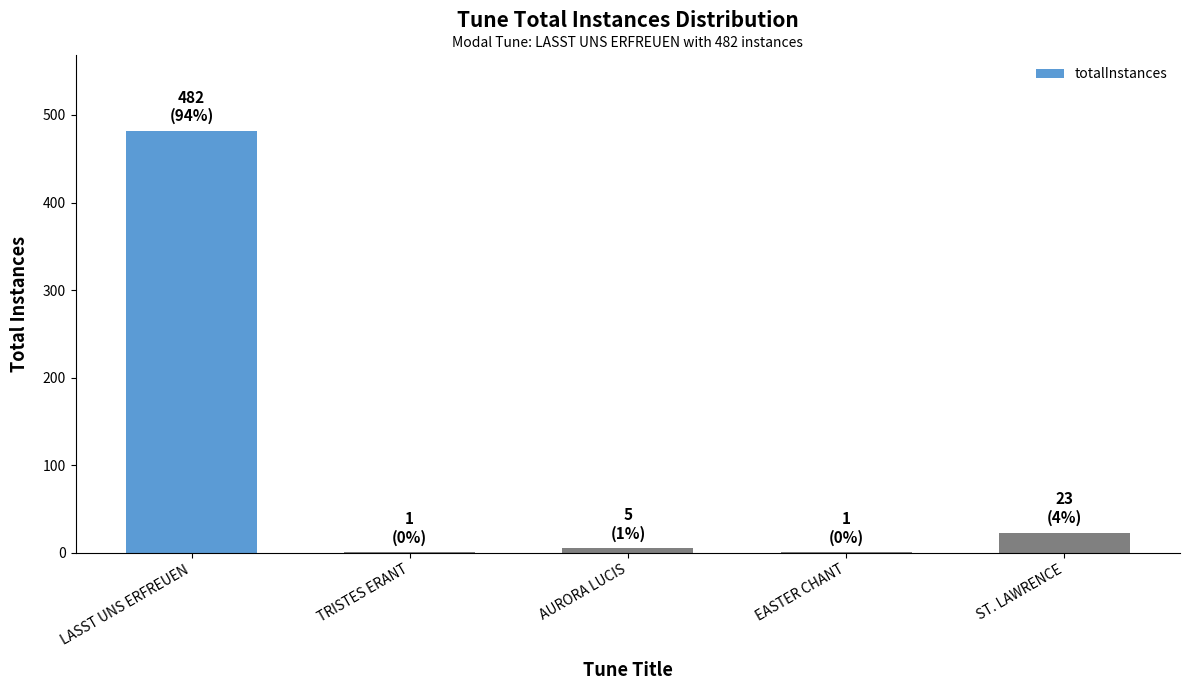

Approximately how many times larger is the value at ST. LAWRENCE compared to AURORA LUCIS?

4.6